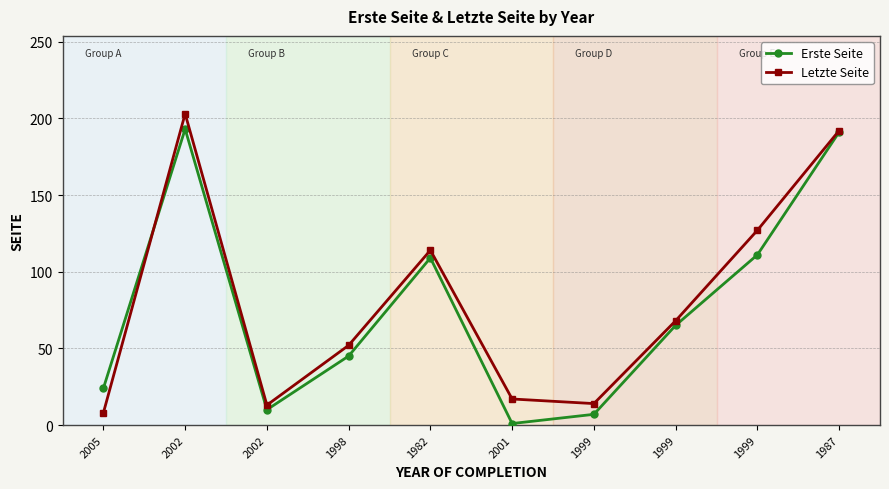

What are all the series names shown in the legend?

Erste Seite, Letzte Seite